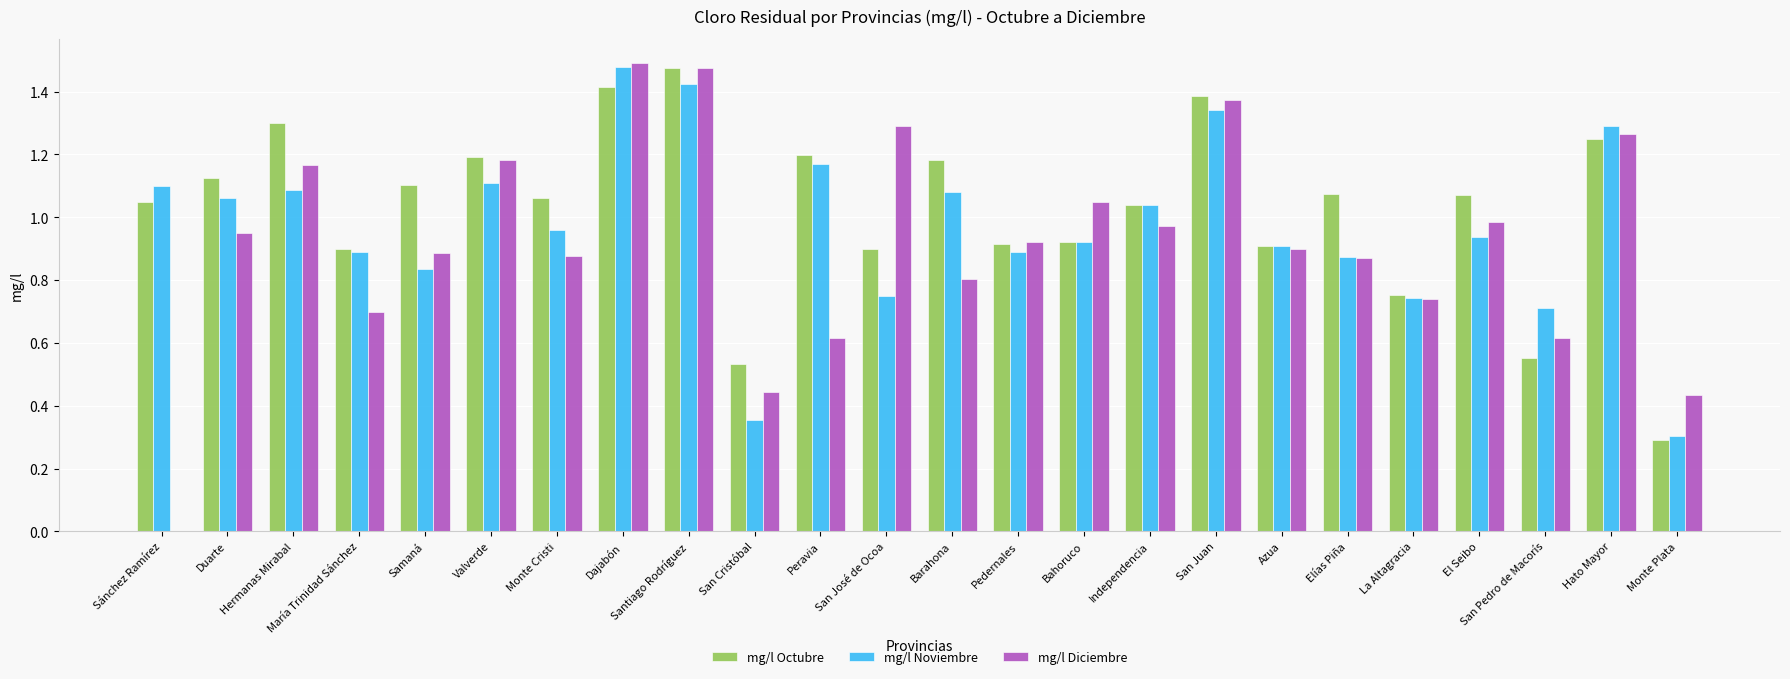

Which series has the largest total across all categories?

mg/l Octubre